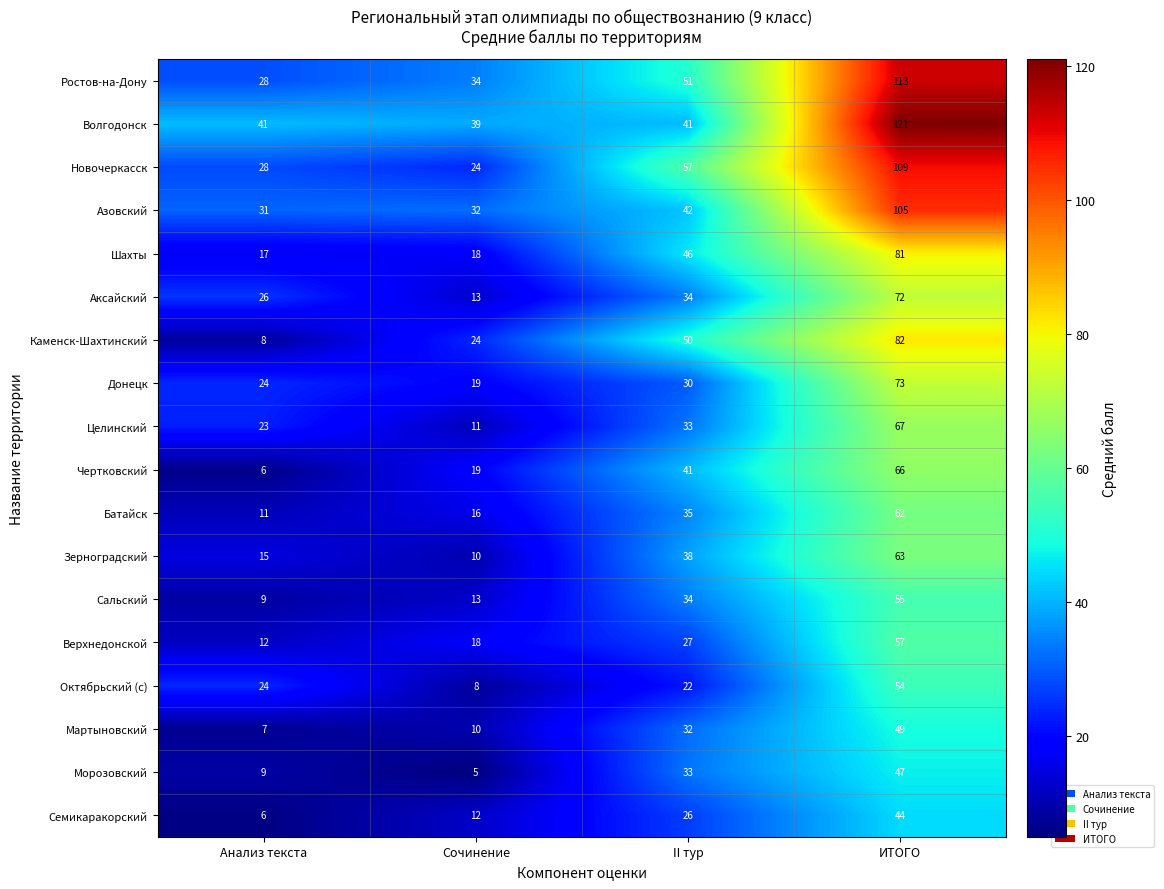

At which category is the sum across all series the highest?

ИТОГО